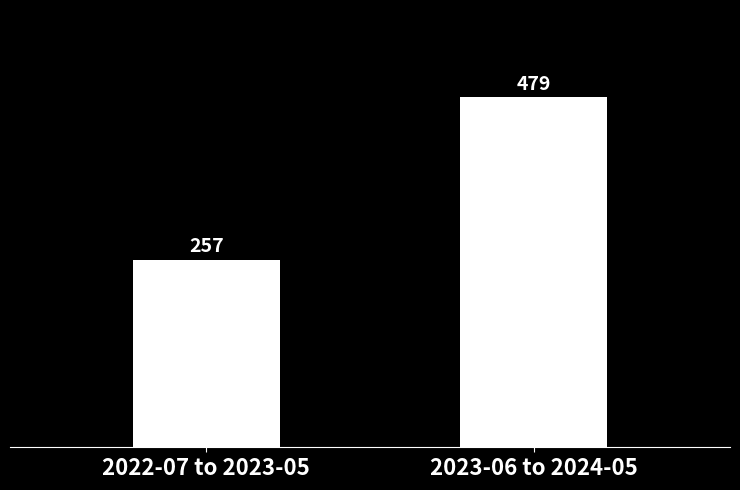

The value at 2023-06 to 2024-05 is 288. True or false?

False